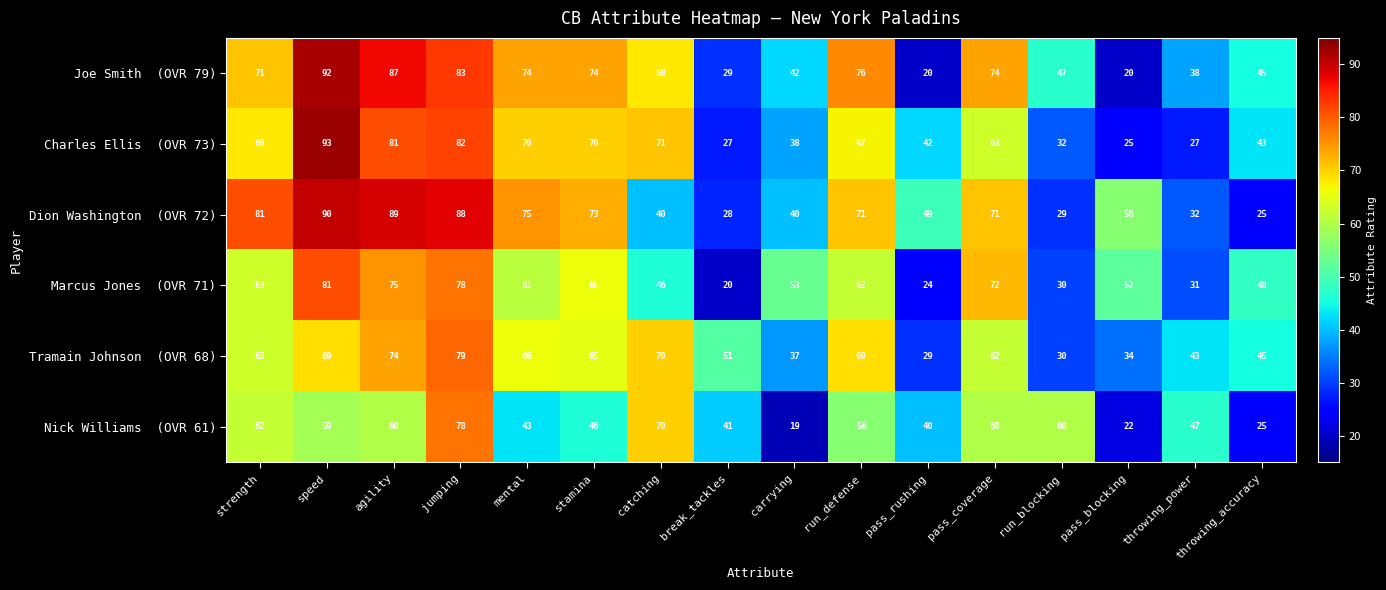

At how many categories does at least one series exceed 57?

10